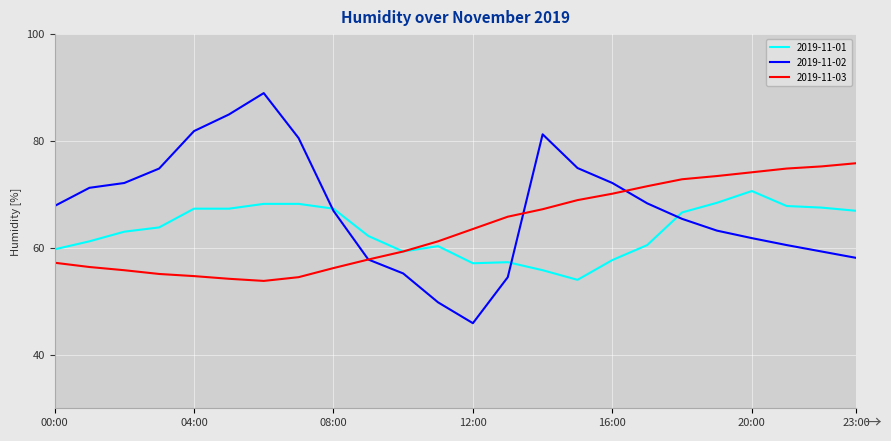

List the series in order of their peak value, lowest first.

2019-11-01, 2019-11-03, 2019-11-02